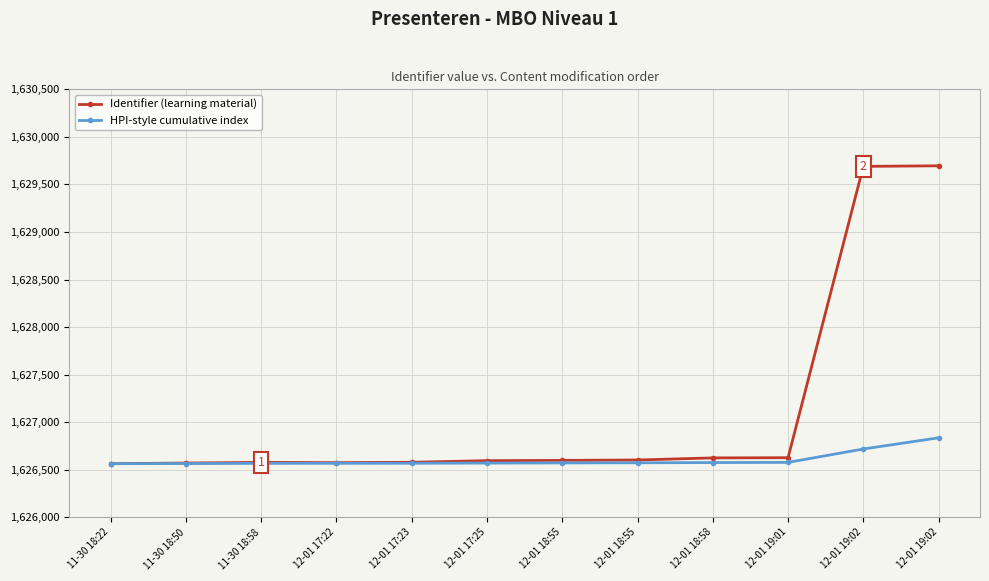

What are all the series names shown in the legend?

Identifier (learning material), HPI-style cumulative index